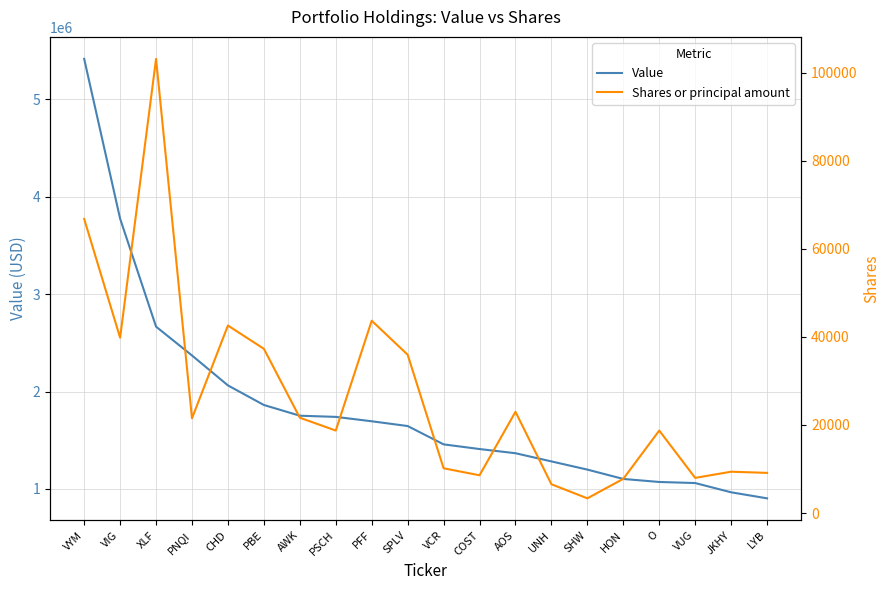

What is the label of the 2nd point from the right?

JKHY